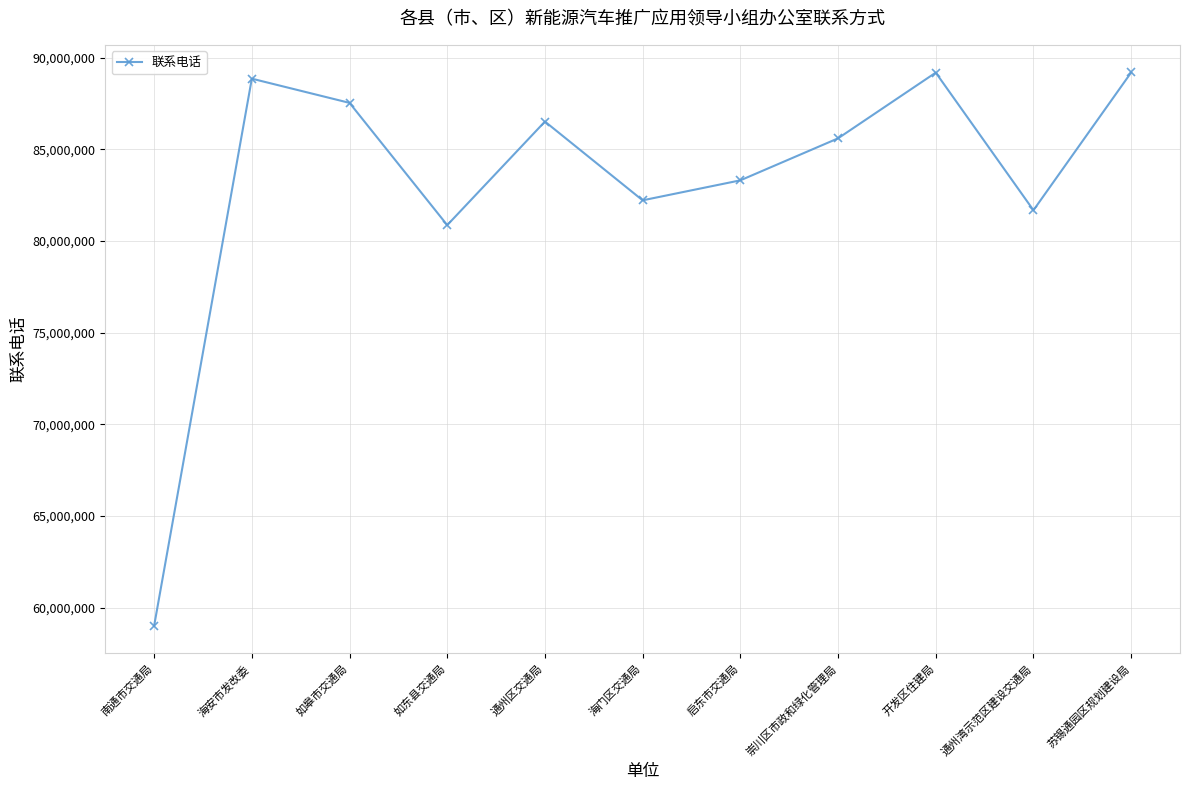

At which category does the data reach its first local peak?

海安市发改委